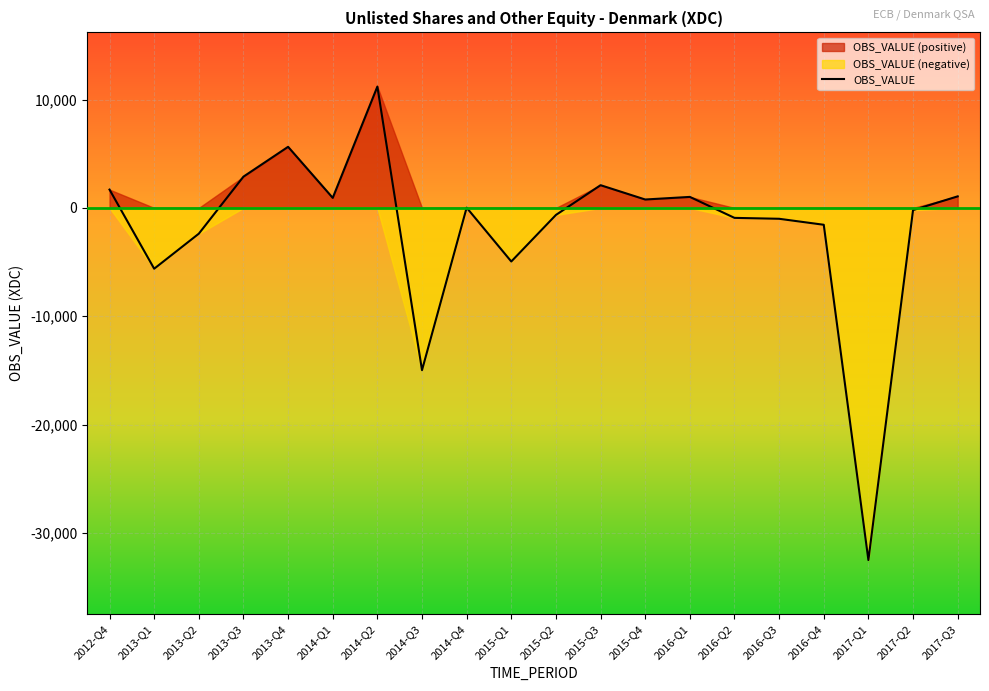

List the labels in order of value, smallest first.

2017-Q1, 2014-Q3, 2013-Q1, 2015-Q1, 2013-Q2, 2016-Q4, 2016-Q3, 2016-Q2, 2015-Q2, 2017-Q2, 2014-Q4, 2015-Q4, 2014-Q1, 2016-Q1, 2017-Q3, 2012-Q4, 2015-Q3, 2013-Q3, 2013-Q4, 2014-Q2